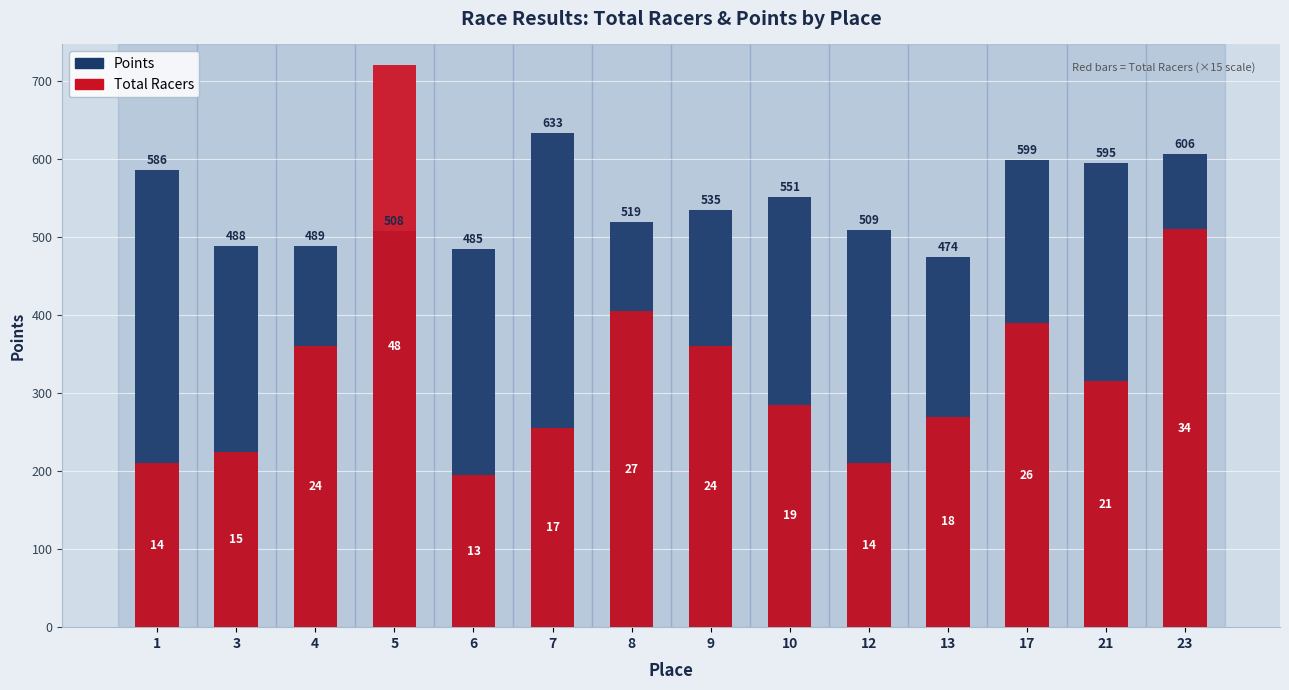

How many series are shown in this chart?

2